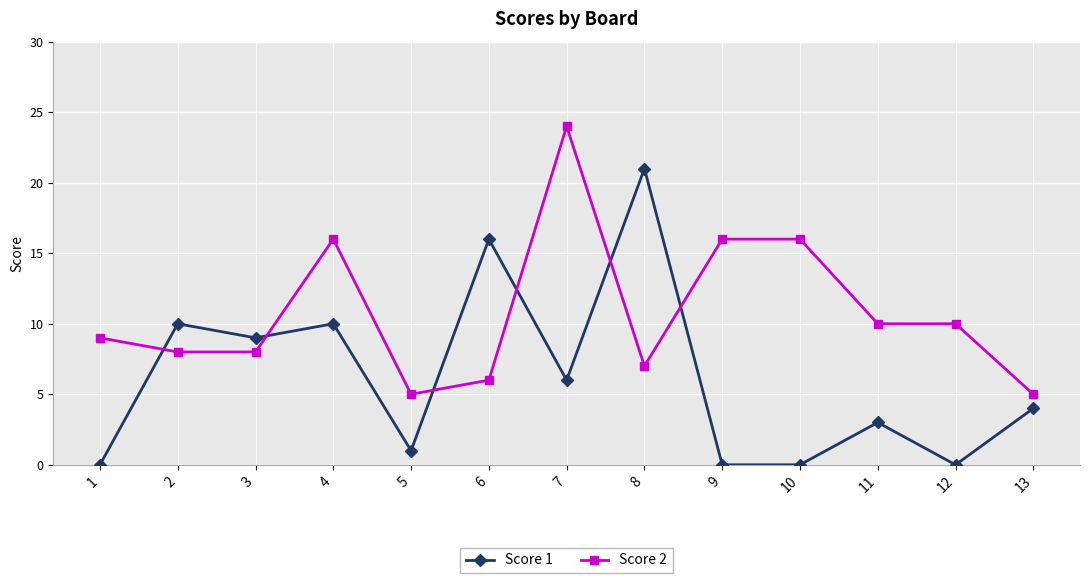

What is the difference between the maximum and minimum values in the Score 1 series?

21